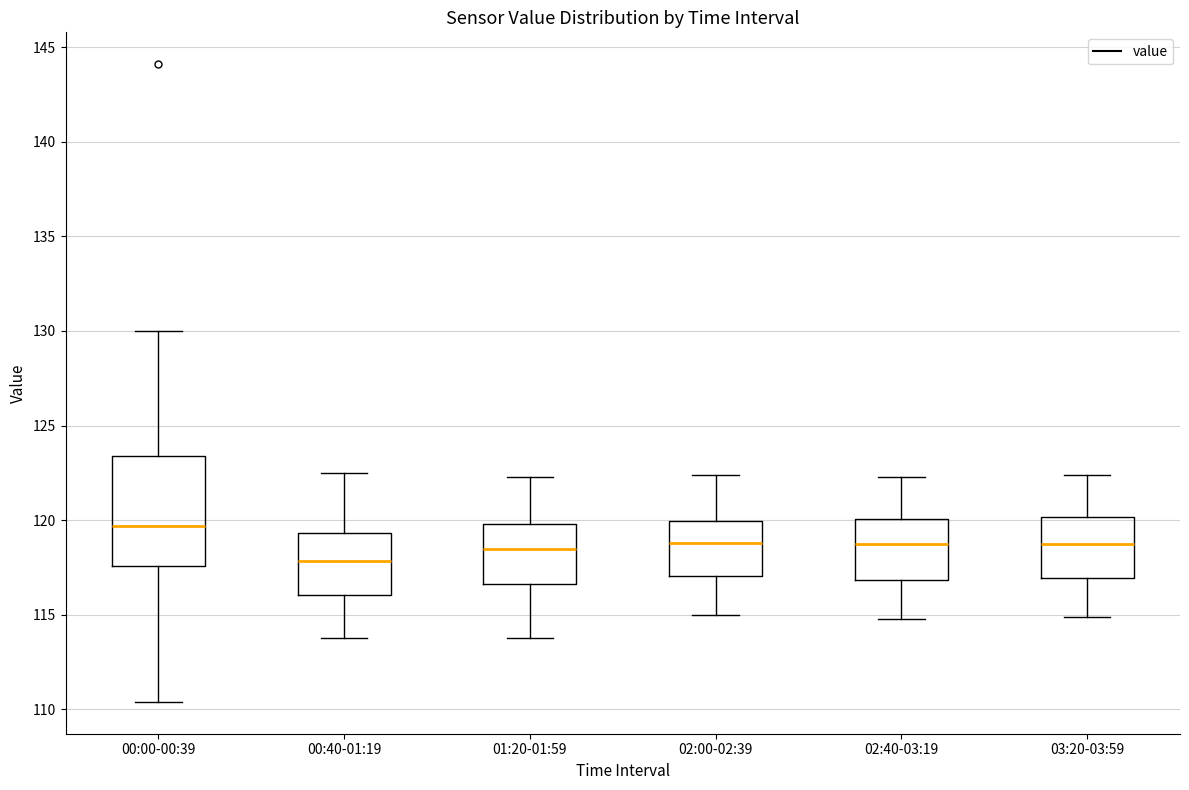

Where is the lower edge of the box for 02:40-03:19 on the y-axis? The values are not printed on the chart, so give them approximately, as read against the axis.

117.0